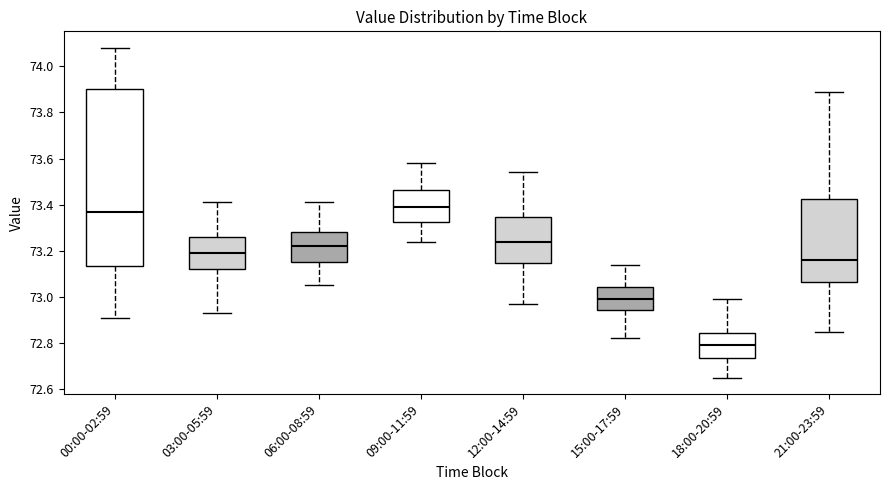

Which box's median line is the lowest?

18:00-20:59